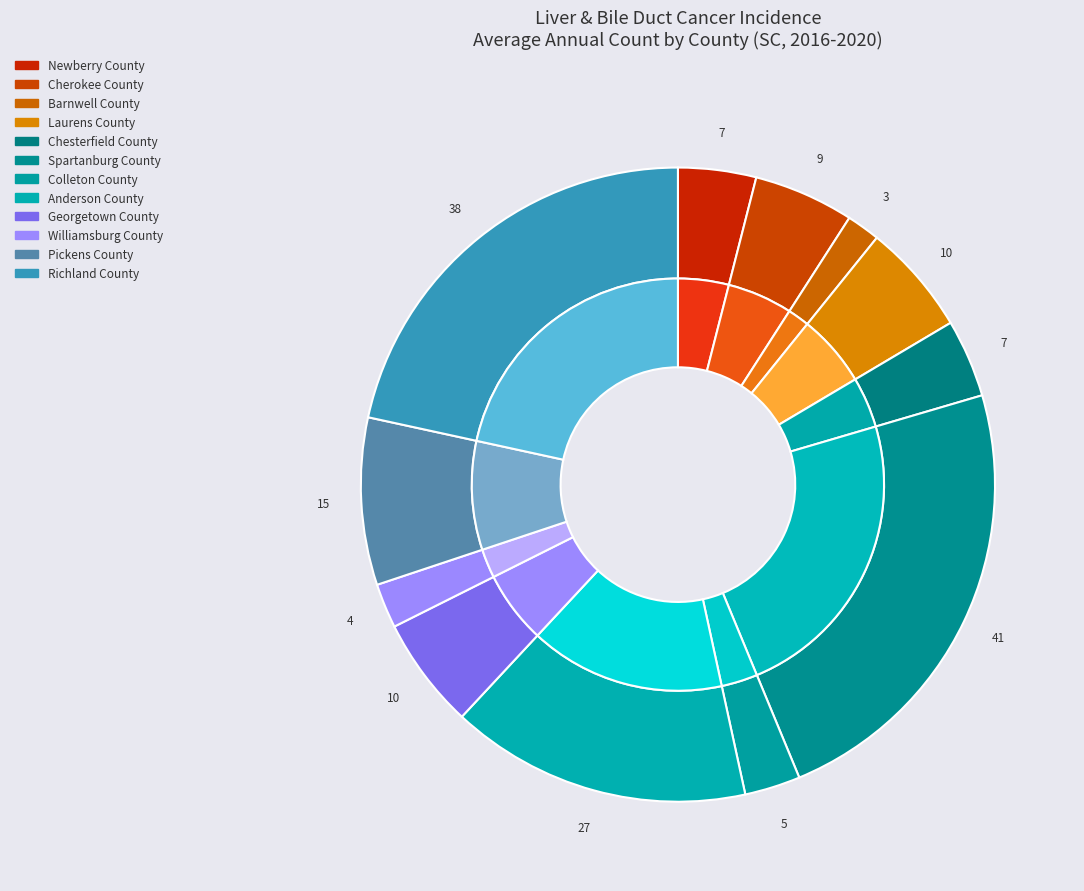

Which slice is the smallest?

Barnwell County